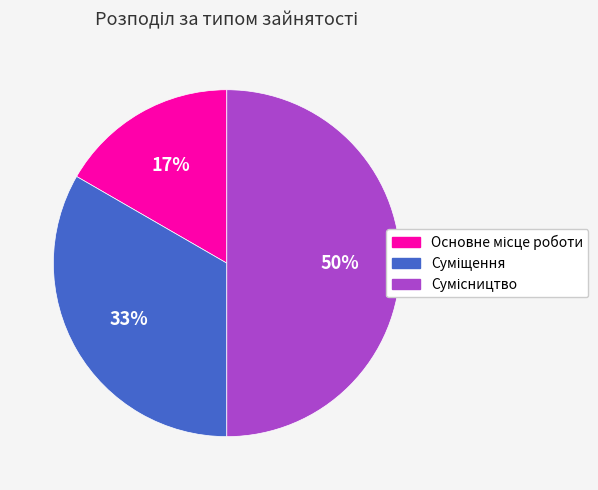

To the nearest percent, what is the average slice percentage?

33%